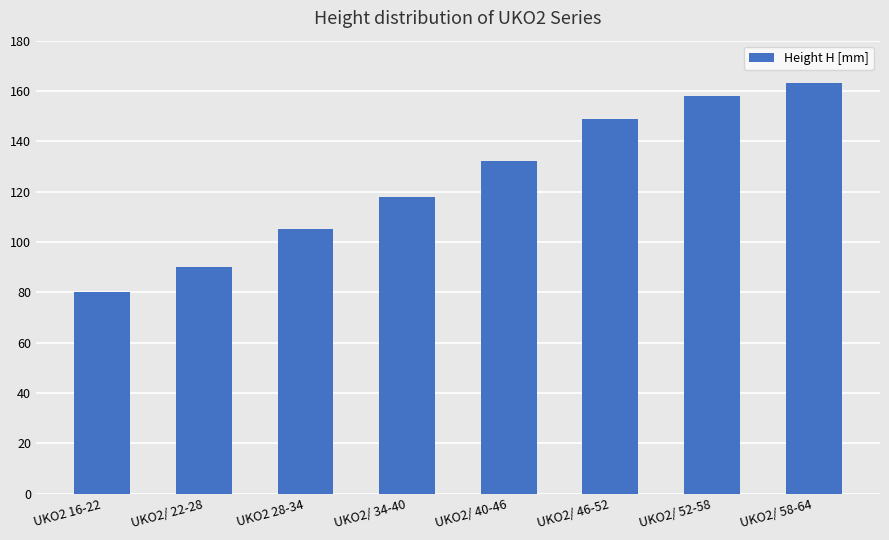

Rank the categories by value from lowest to highest.

UKO2 16-22, UKO2/ 22-28, UKO2 28-34, UKO2/ 34-40, UKO2/ 40-46, UKO2/ 46-52, UKO2/ 52-58, UKO2/ 58-64